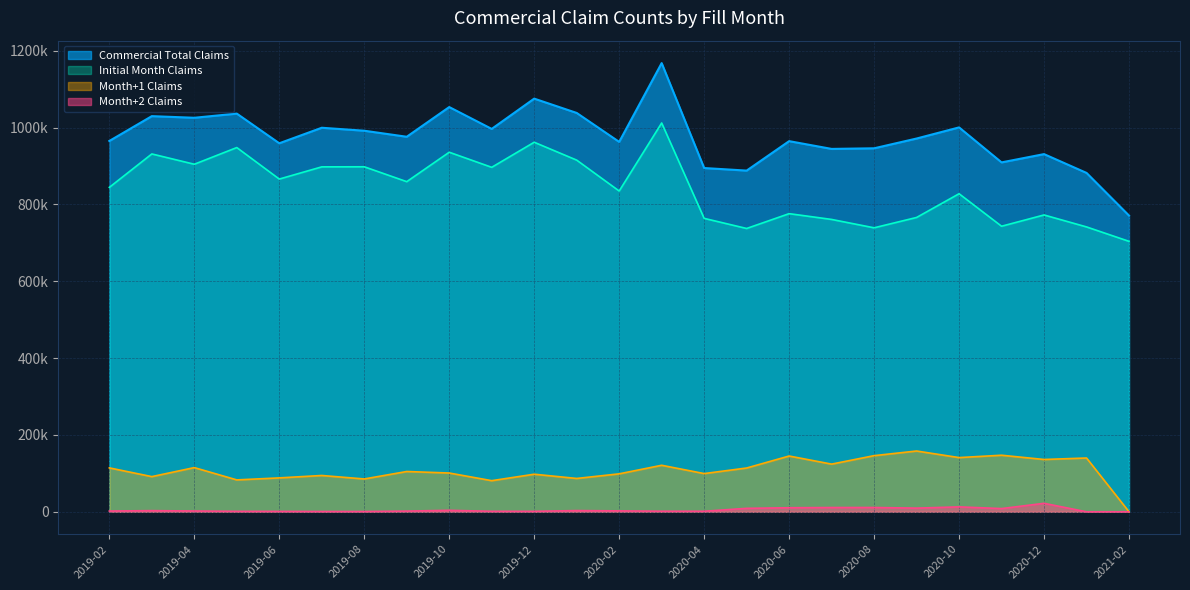

What is the spread (max minus min) of values at 2019-02?

963050